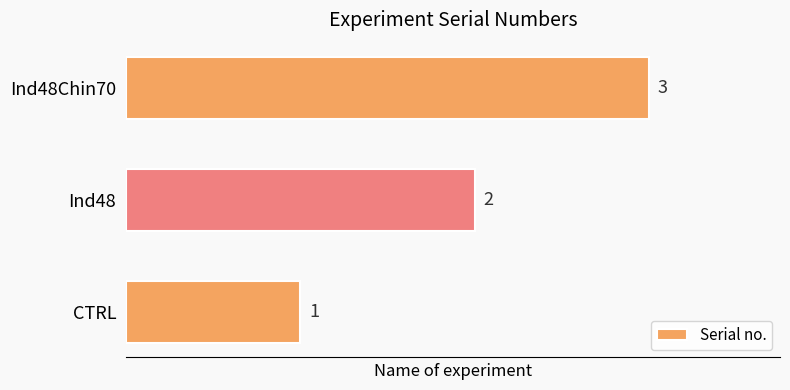

What is the sum of all values?

6